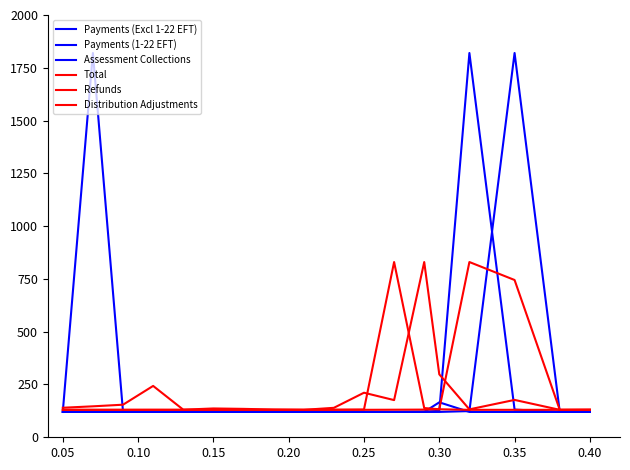

Does the chart have visible grid lines?

No